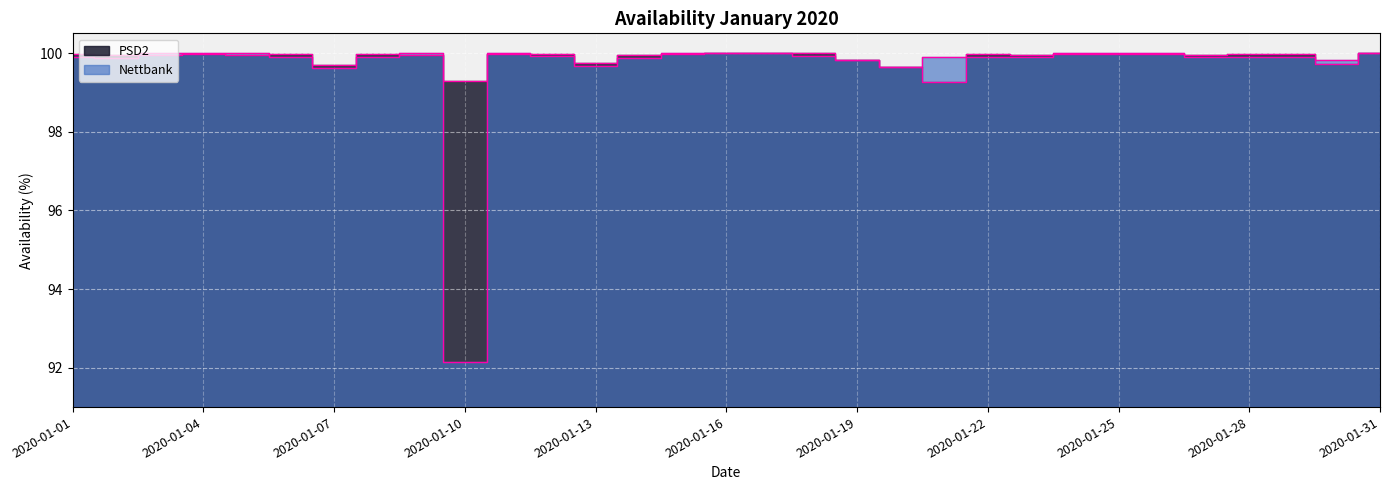

What is the difference between the PSD2 values at 2020-01-05 and 2020-01-20?

0.3